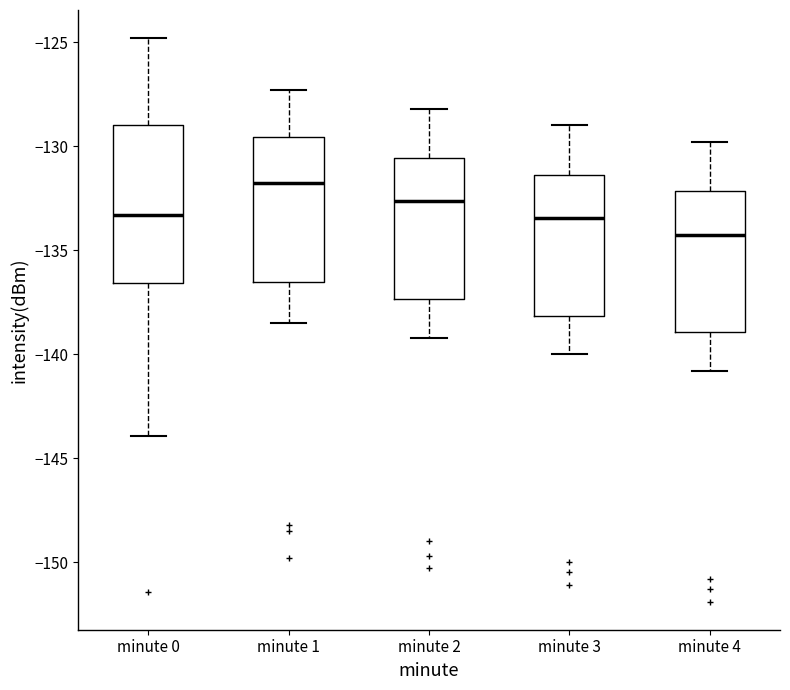

Reading left to right, read every box against the y-axis: the position of its median line, the range the box covers, and the ends of its whiskers. The values are not printed on the chart, so give them approximately, as read against the axis.

minute 0: median -133.5, box -136.5 to -129.0, whiskers -144.0 to -125.0
minute 1: median -132.0, box -136.5 to -129.5, whiskers -138.5 to -127.5
minute 2: median -132.5, box -137.5 to -130.5, whiskers -139.0 to -128.0
minute 3: median -133.5, box -138.0 to -131.5, whiskers -140.0 to -129.0
minute 4: median -134.0, box -139.0 to -132.0, whiskers -141.0 to -130.0